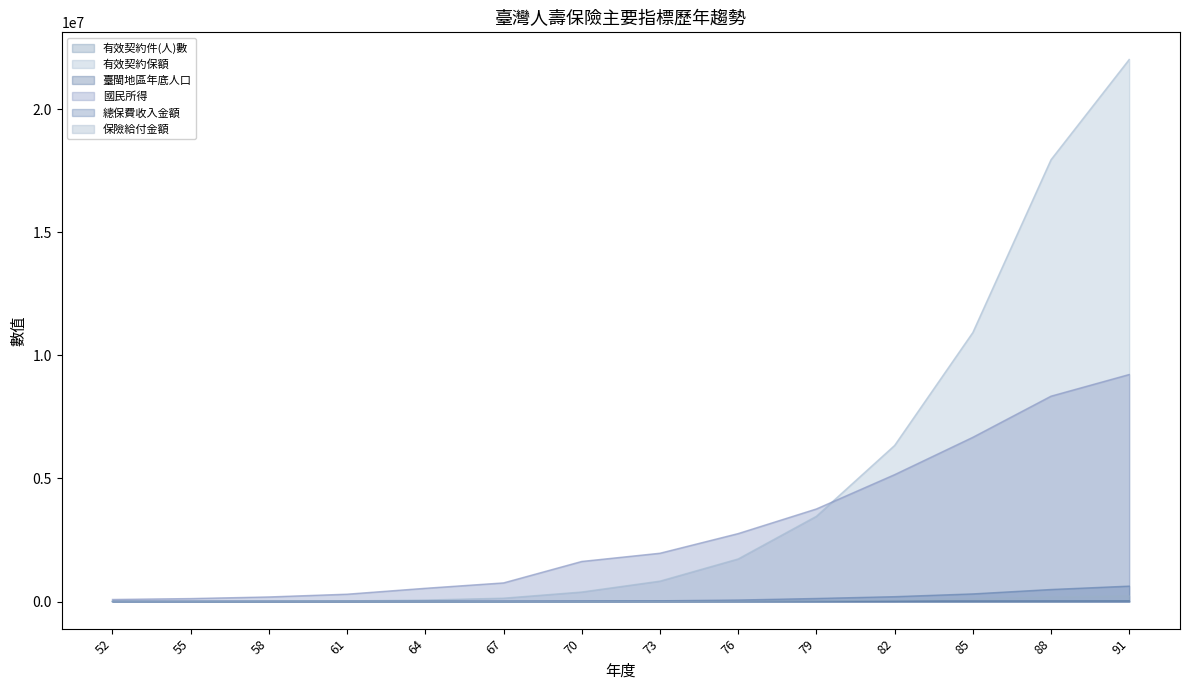

How many values in the 臺閩地區年底人口 series are below 18733?

7